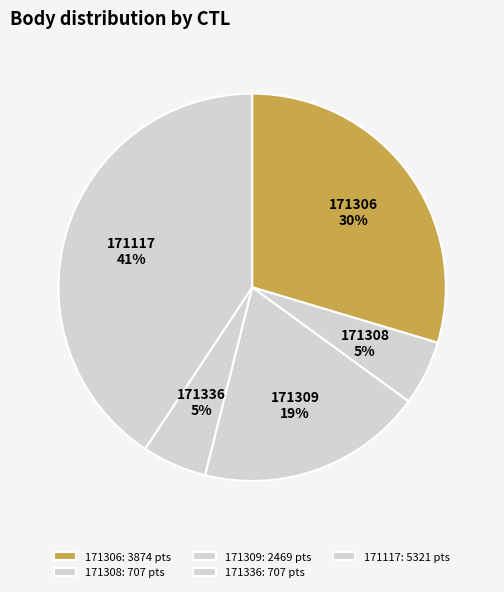

What percentage is the 171308 slice, to the nearest percent?

5%